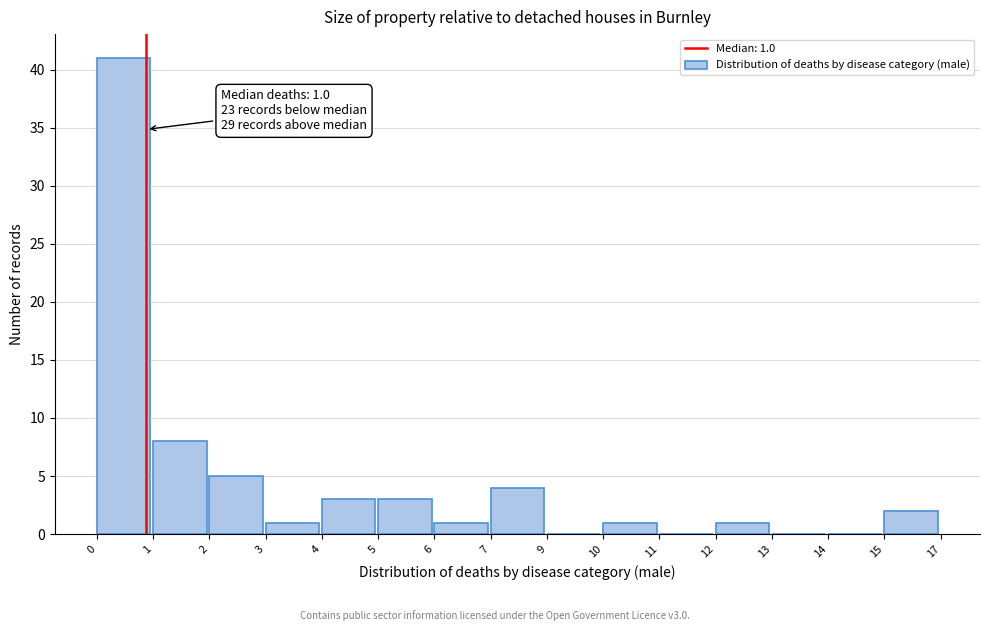

Reading left to right, what are all the values shown in this chart?

0=41	1=8	2=5	3=1	4=3	5=3	6=1	7=4	9=0	10=1	11=0	12=1	13=0	14=0	15=2